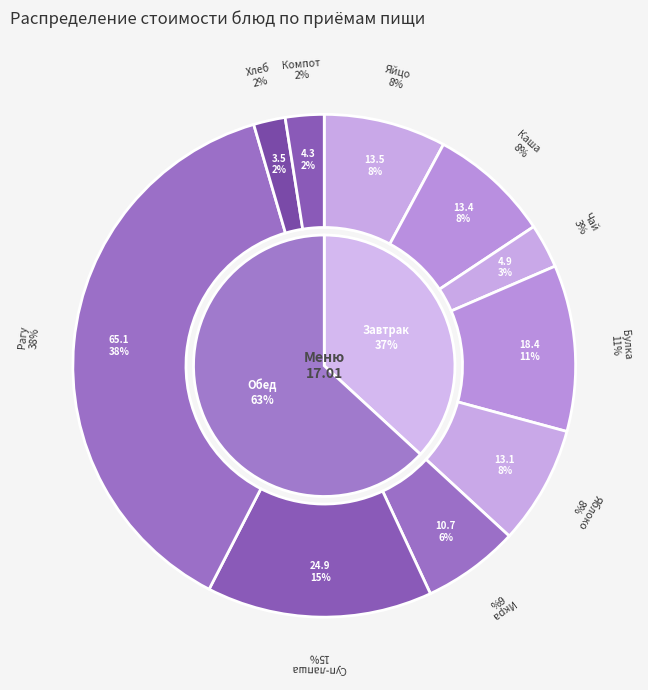

Count the number of slices in the pie.

10